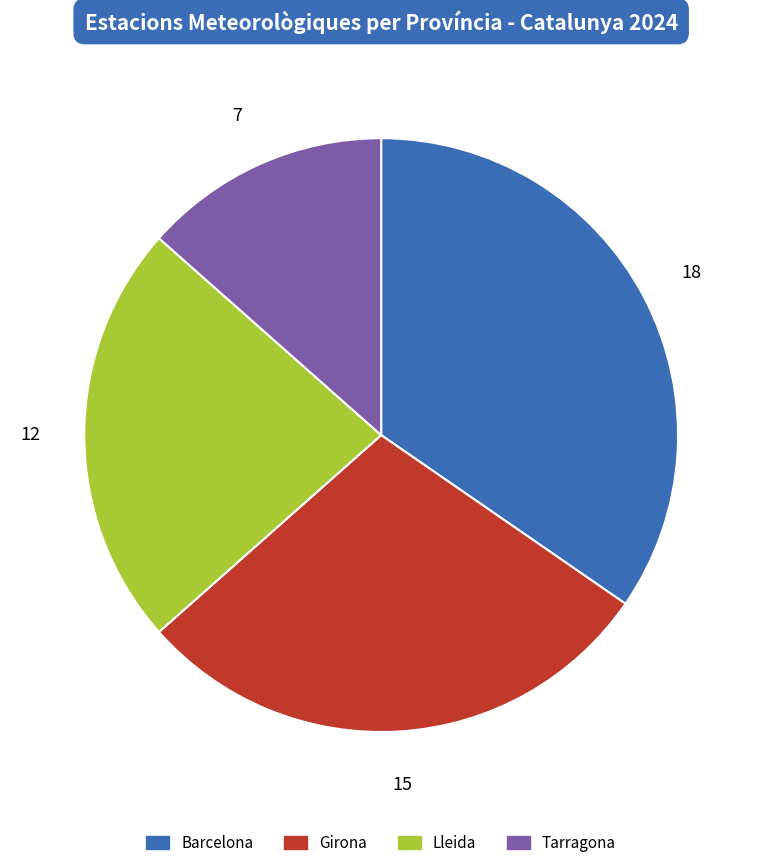

Rank the categories by value from lowest to highest.

Tarragona, Lleida, Girona, Barcelona